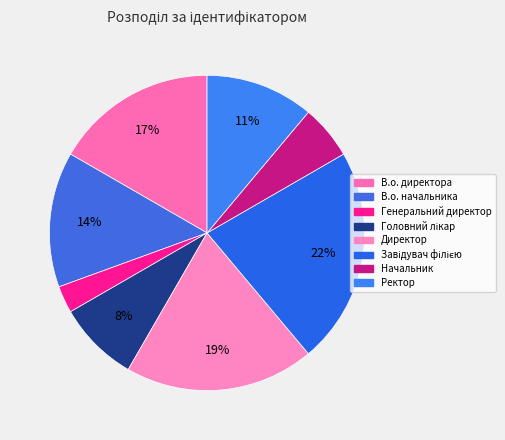

Is it true that В.о. директора is 17% of the pie?

True